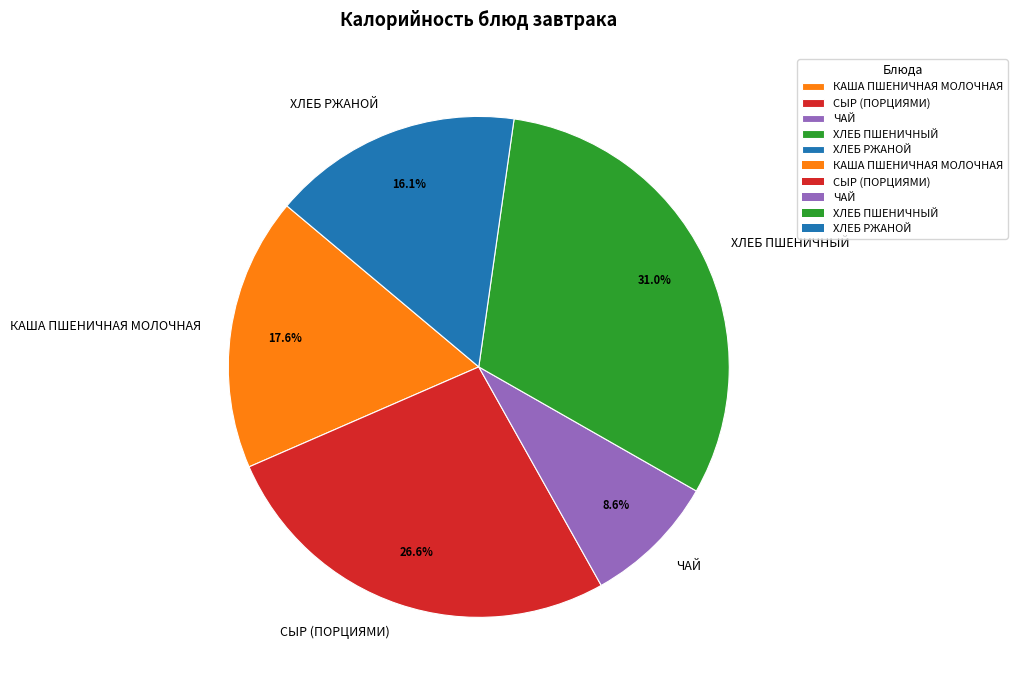

Is it true that КАША ПШЕНИЧНАЯ МОЛОЧНАЯ is 6% of the pie?

False